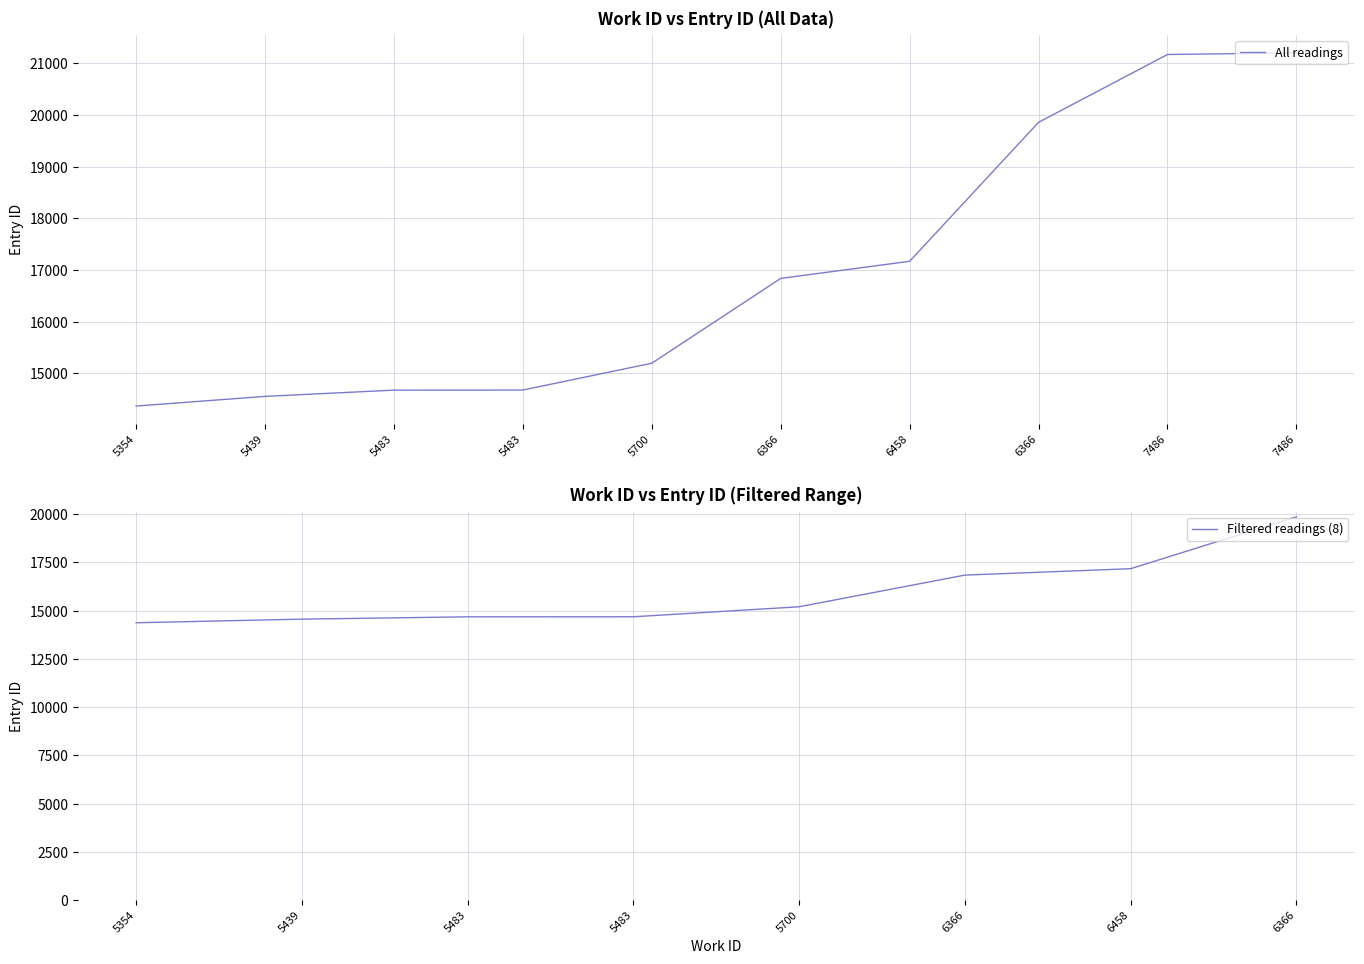

What is the difference between the values at 5354 and 6366?

5490